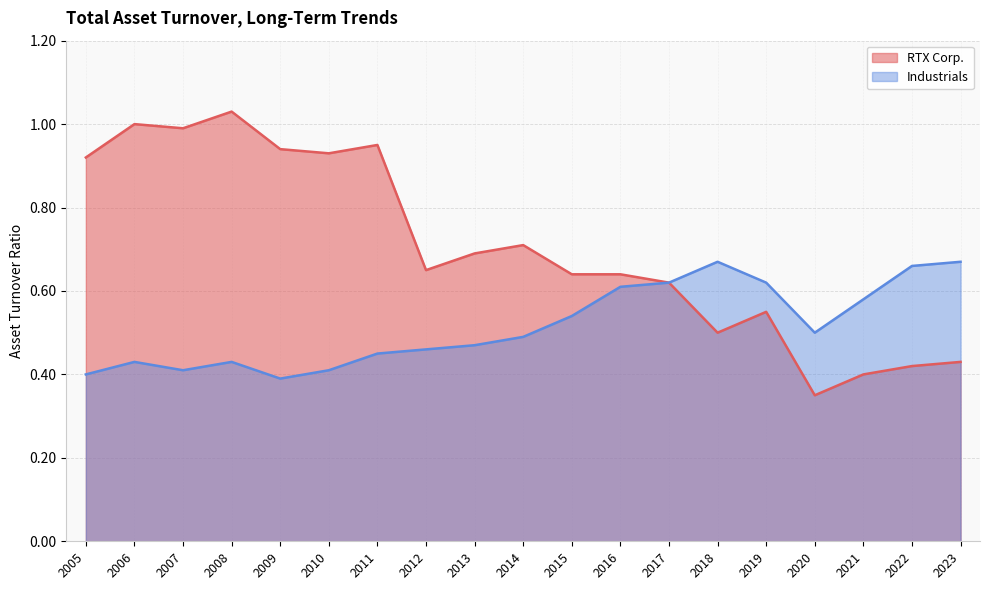

What is the maximum value shown in the chart?

1.0